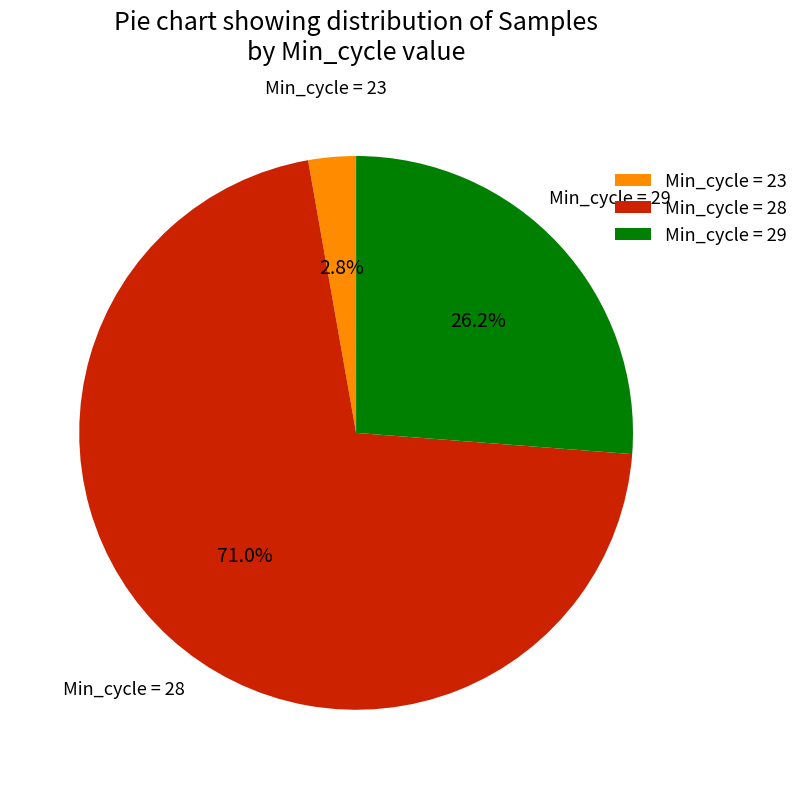

Which slice represents more than half of the pie?

Min_cycle = 28